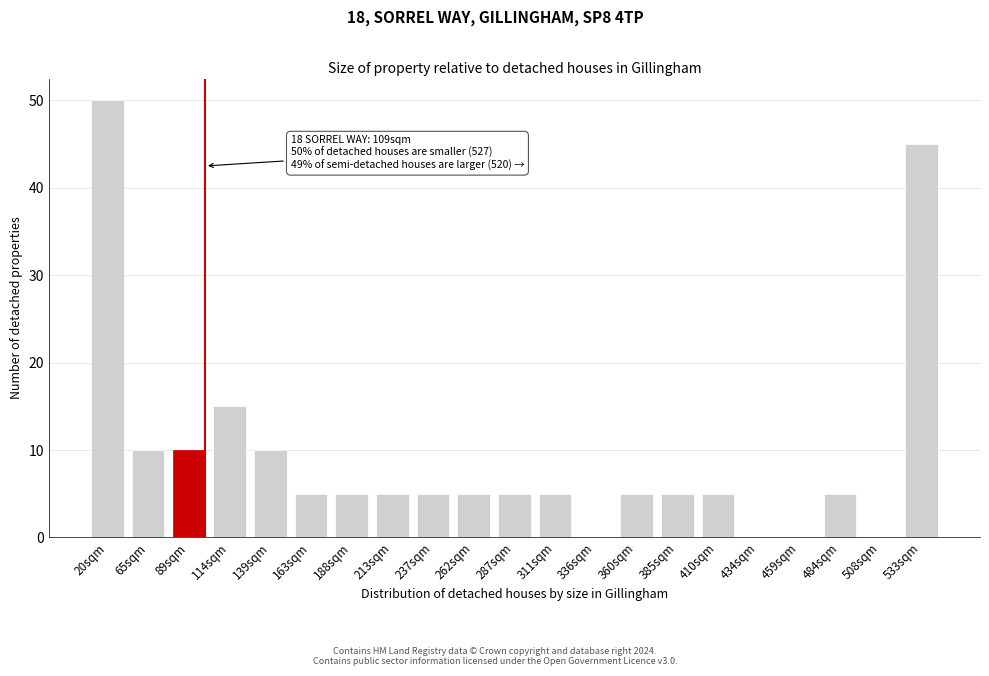

Reading right to left, what are all the values shown in this chart?

533sqm=45	508sqm=0	484sqm=5	459sqm=0	434sqm=0	410sqm=5	385sqm=5	360sqm=5	336sqm=0	311sqm=5	287sqm=5	262sqm=5	237sqm=5	213sqm=5	188sqm=5	163sqm=5	139sqm=10	114sqm=15	89sqm=10	65sqm=10	20sqm=50